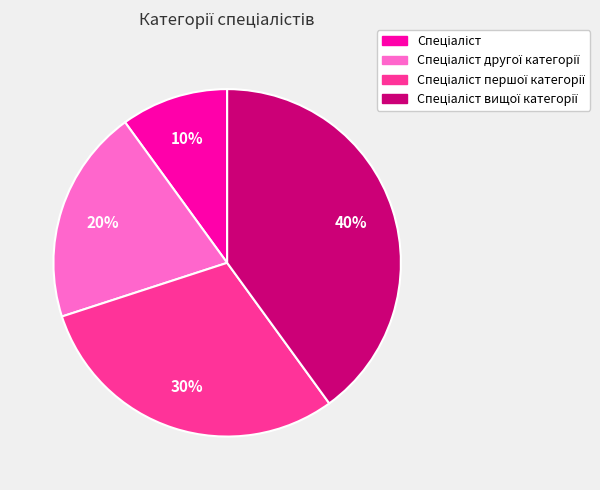

Does any single category account for the majority?

No